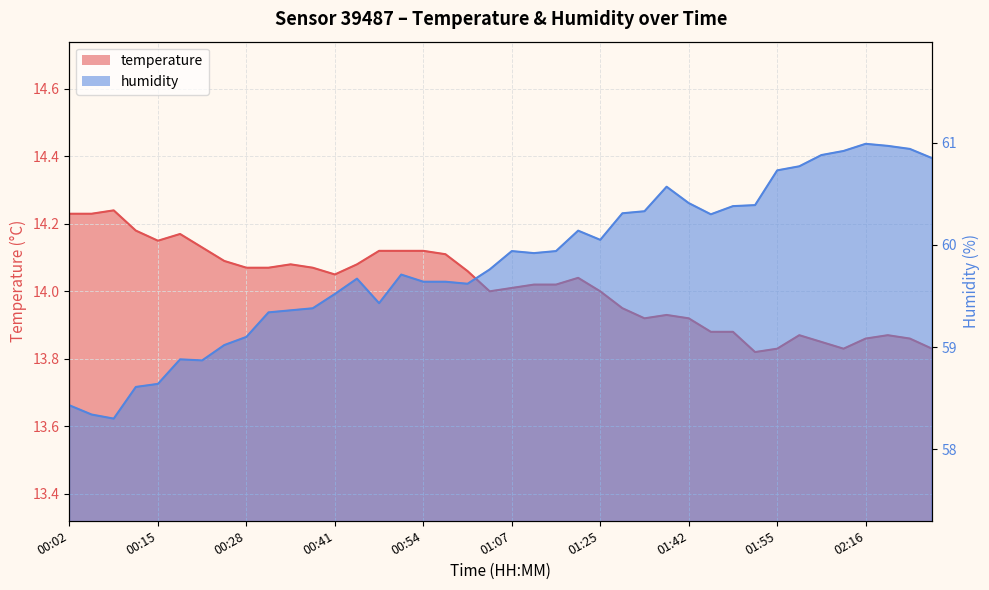

What is the difference between the maximum and minimum values in the temperature series?

0.4